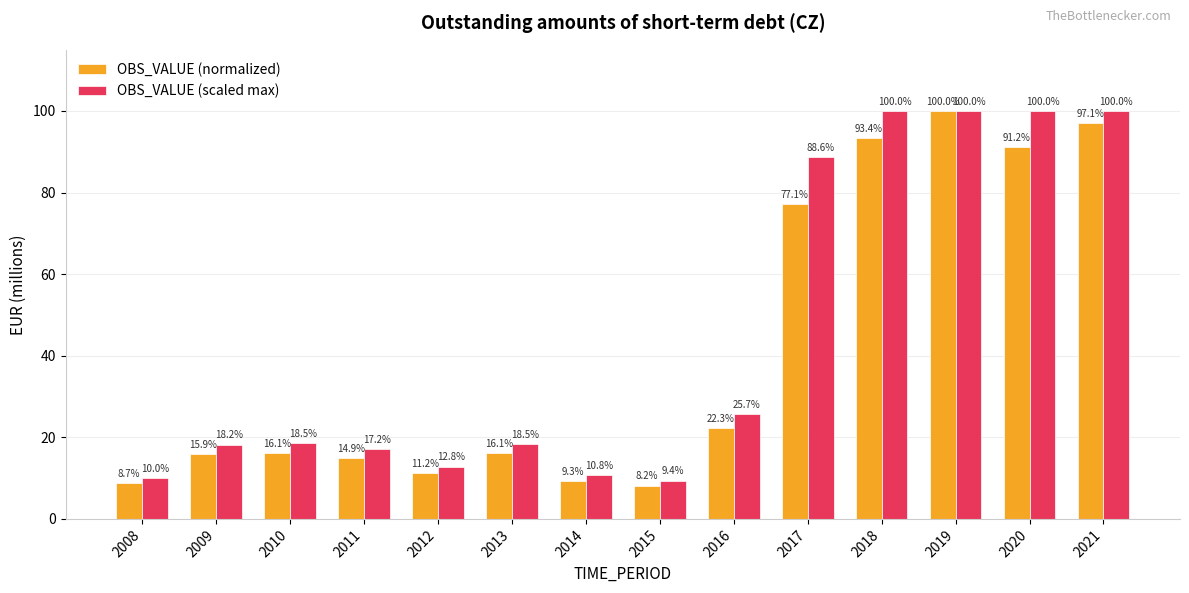

Does the chart contain stacked bars?

No